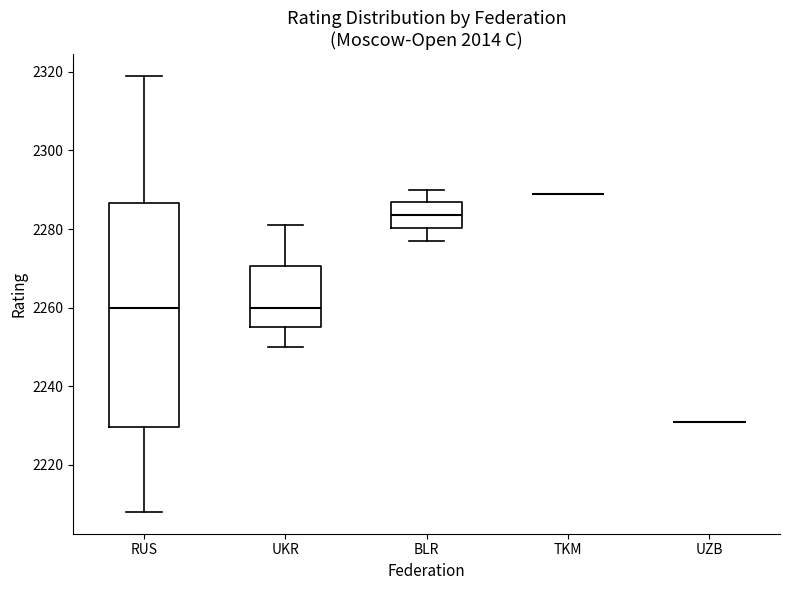

Where does the upper whisker of the box for BLR end on the y-axis? The values are not printed on the chart, so give them approximately, as read against the axis.

2290